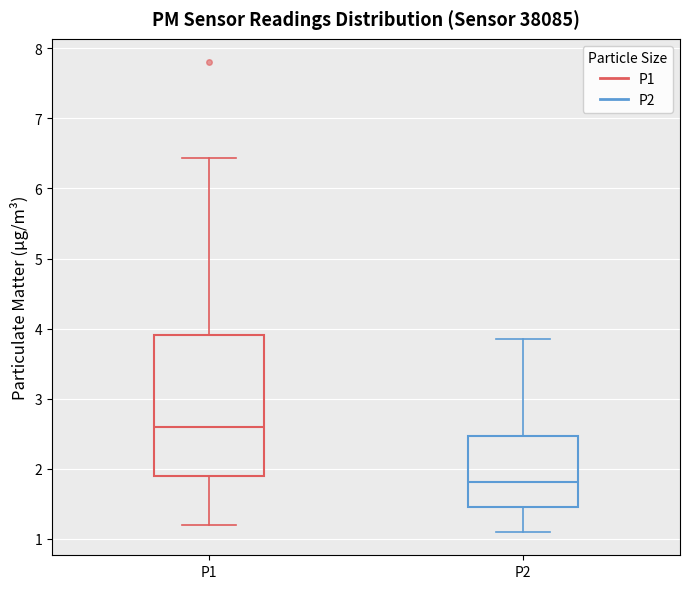

Which box's median line is the highest?

P1